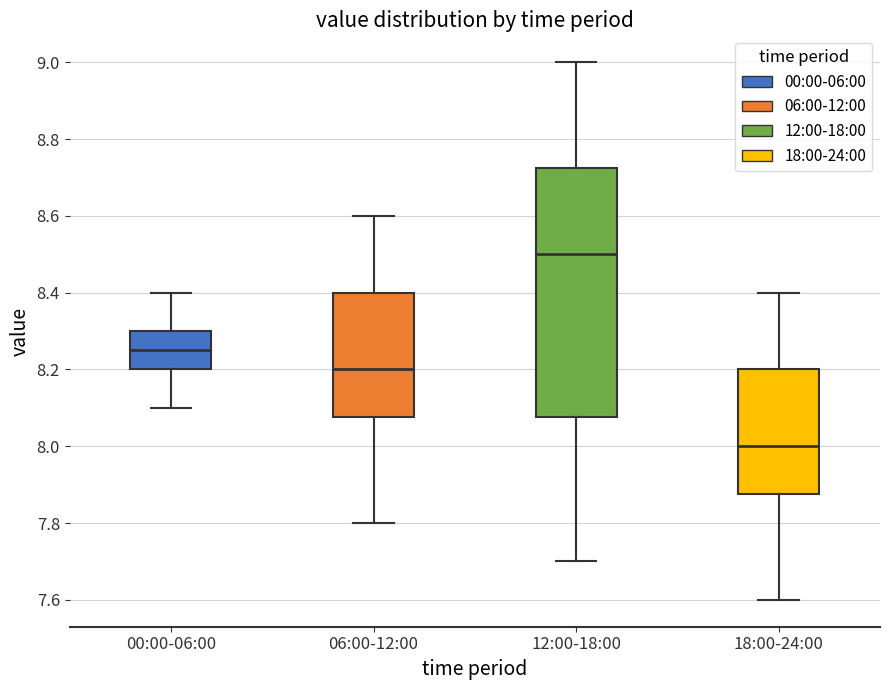

Reading left to right, read every box against the y-axis: the position of its median line, the range the box covers, and the ends of its whiskers. The values are not printed on the chart, so give them approximately, as read against the axis.

00:00-06:00: median 8.26, box 8.20 to 8.30, whiskers 8.10 to 8.40
06:00-12:00: median 8.20, box 8.08 to 8.40, whiskers 7.80 to 8.60
12:00-18:00: median 8.50, box 8.08 to 8.72, whiskers 7.70 to 9.00
18:00-24:00: median 8.00, box 7.88 to 8.20, whiskers 7.60 to 8.40